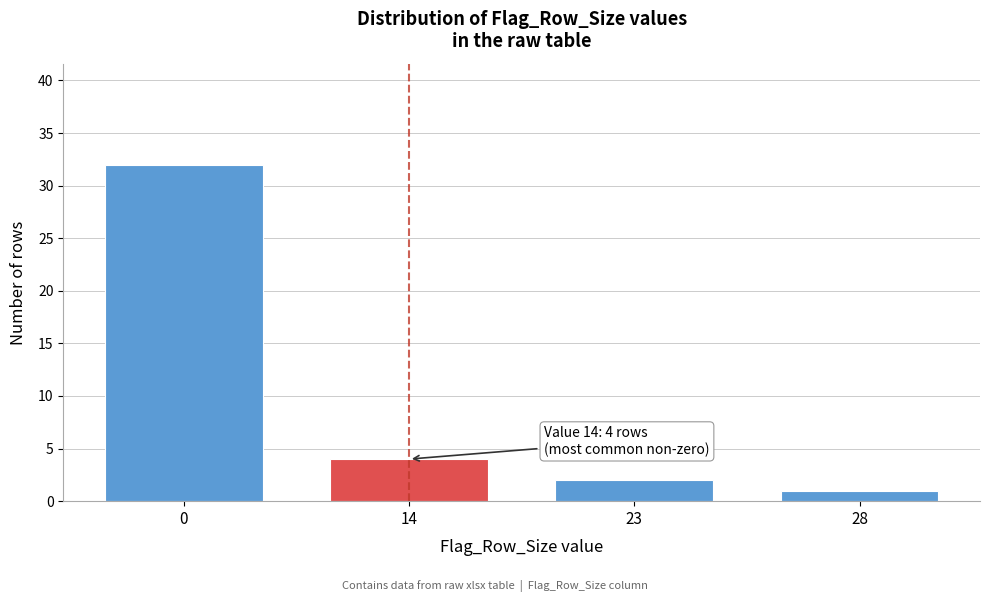

Reading right to left, list all the values displayed in this chart.

1	2	4	32